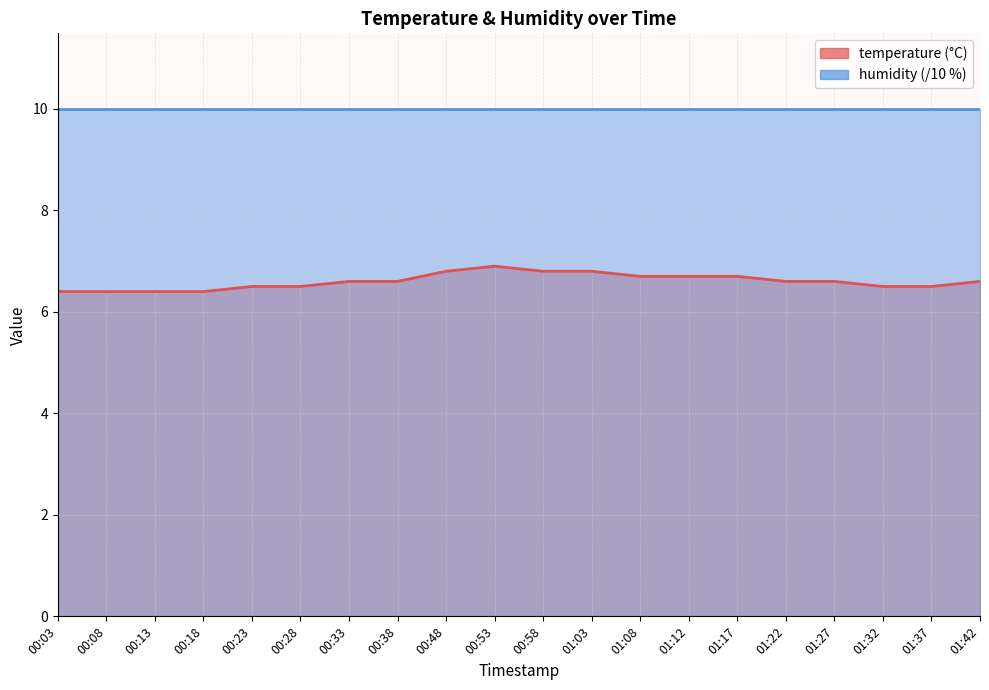

Which label corresponds to the largest value in the chart?

00:53